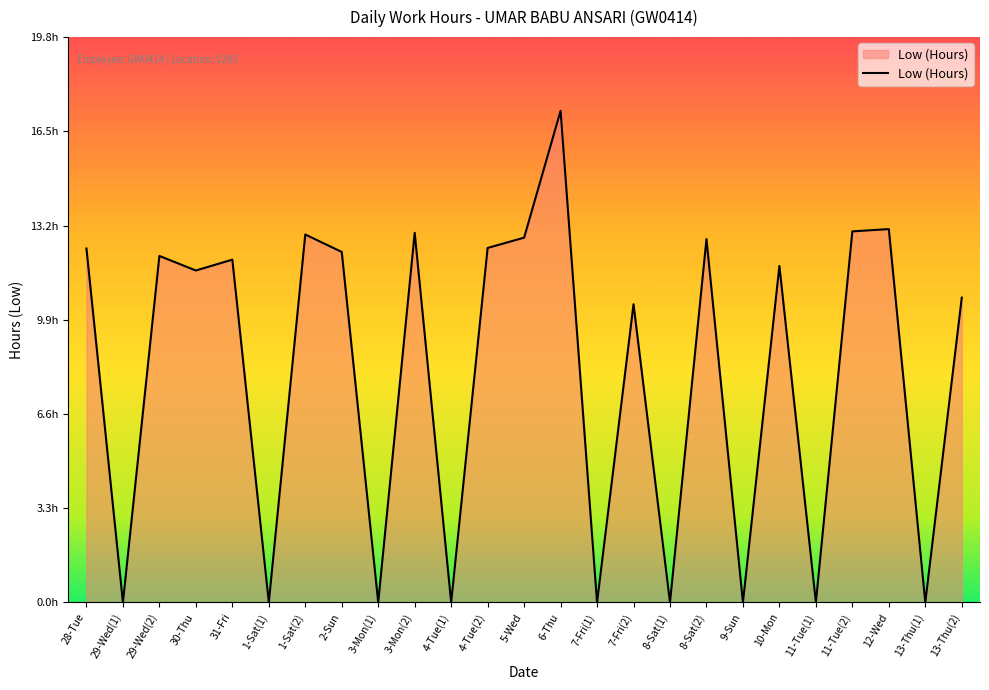

What is the difference between the values at 29-Wed(1) and 3-Mon(2)?

12.9